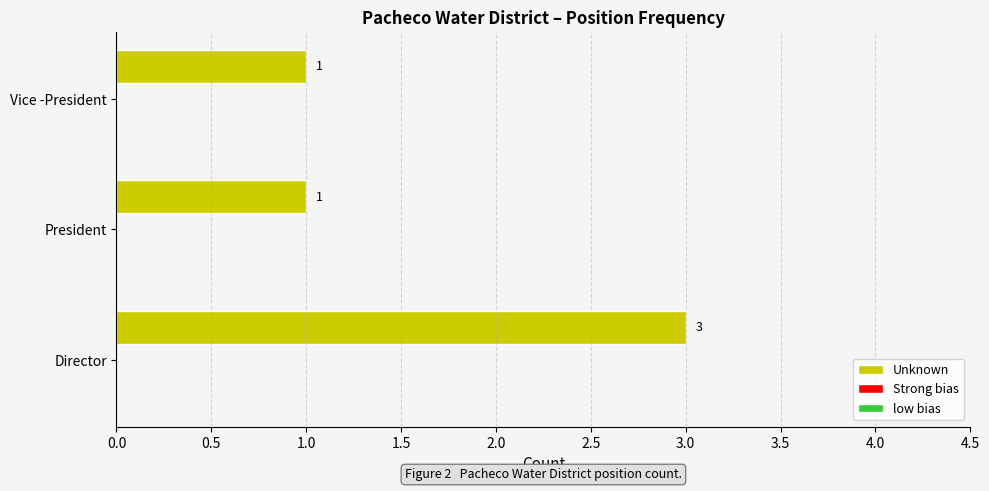

The value at President is 1. True or false?

True